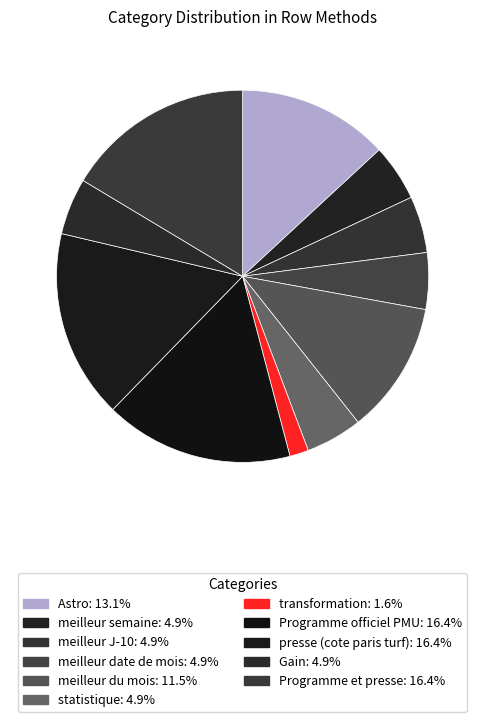

Which category has the biggest portion of the pie?

Programme officiel PMU